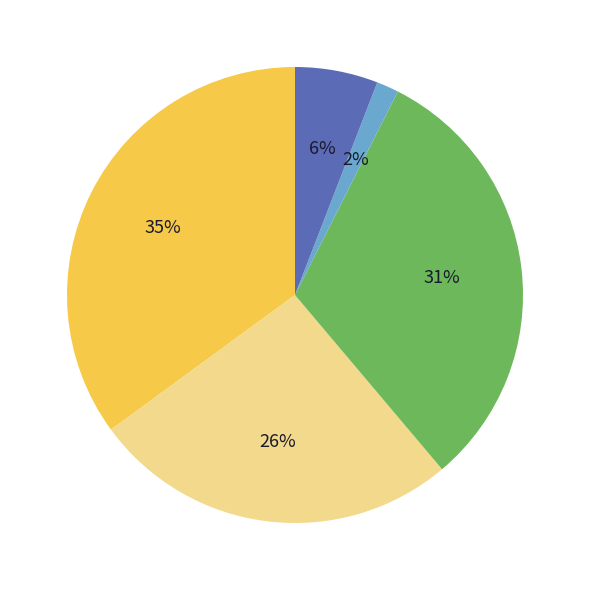

Is there a majority slice in this chart?

No